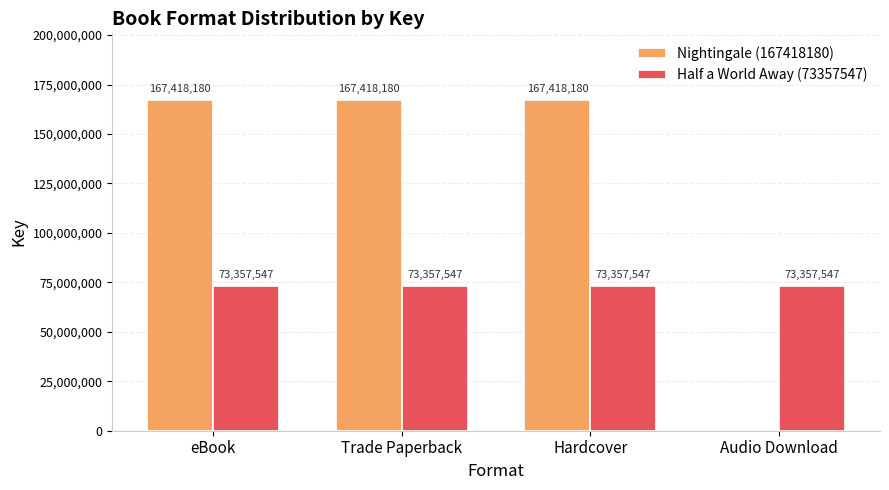

The Half a World Away (73357547) series shows 124136859 at eBook. True or false?

False